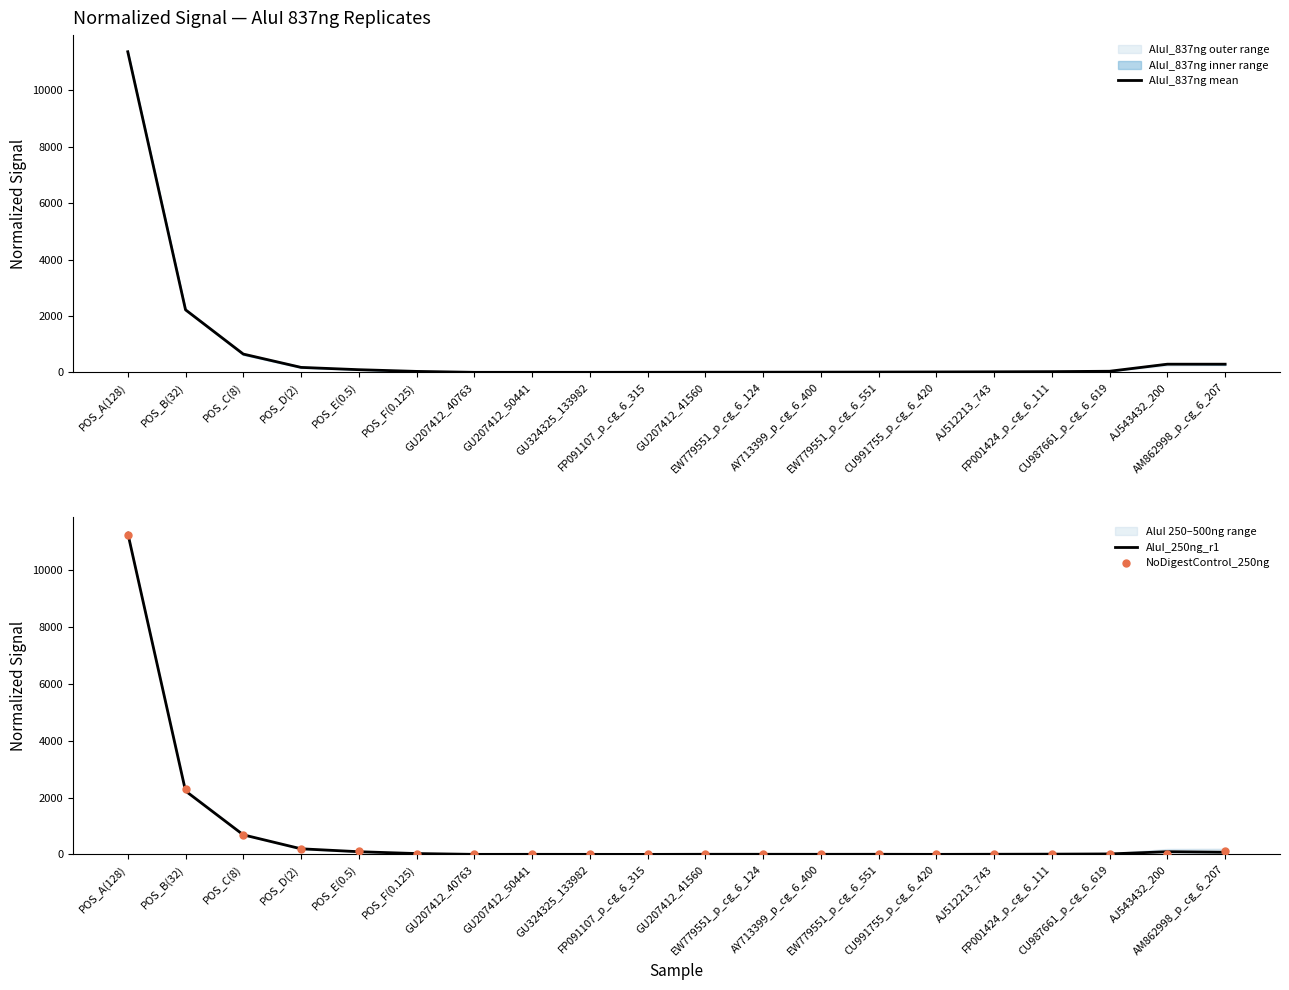

What is the total value across all series at POS_F(0.125)?

91.5